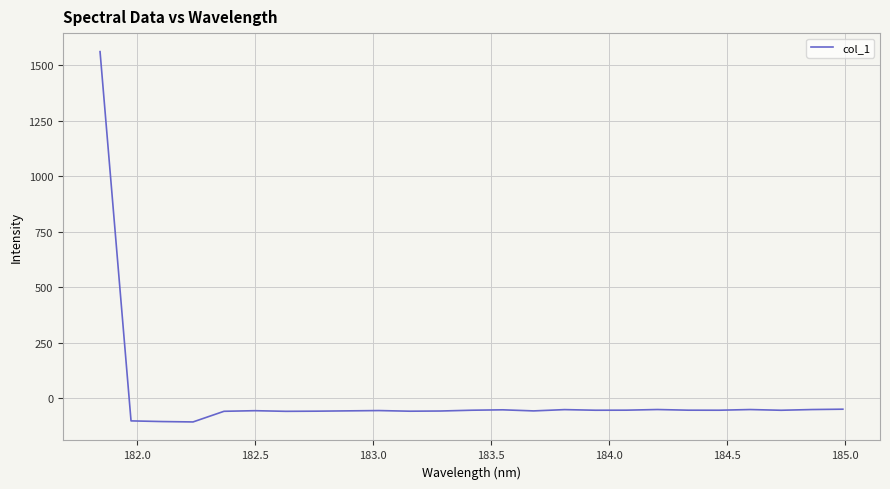

What is the smallest value displayed?

-106.8